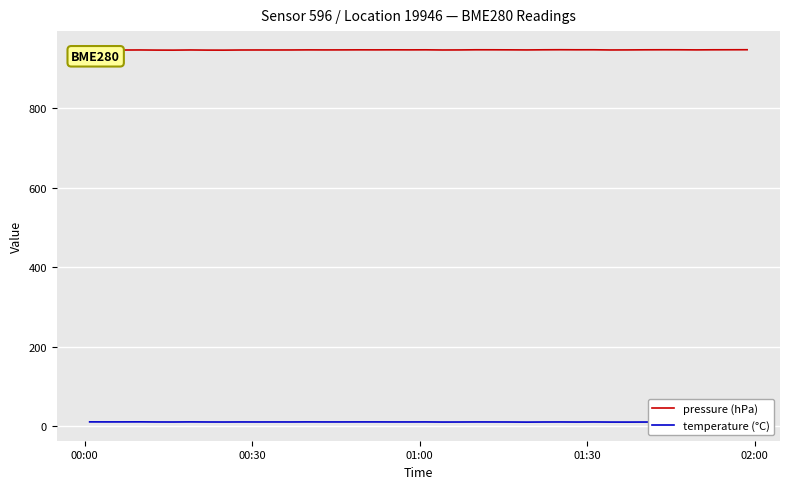

Which series has the largest total across all categories?

pressure (hPa)